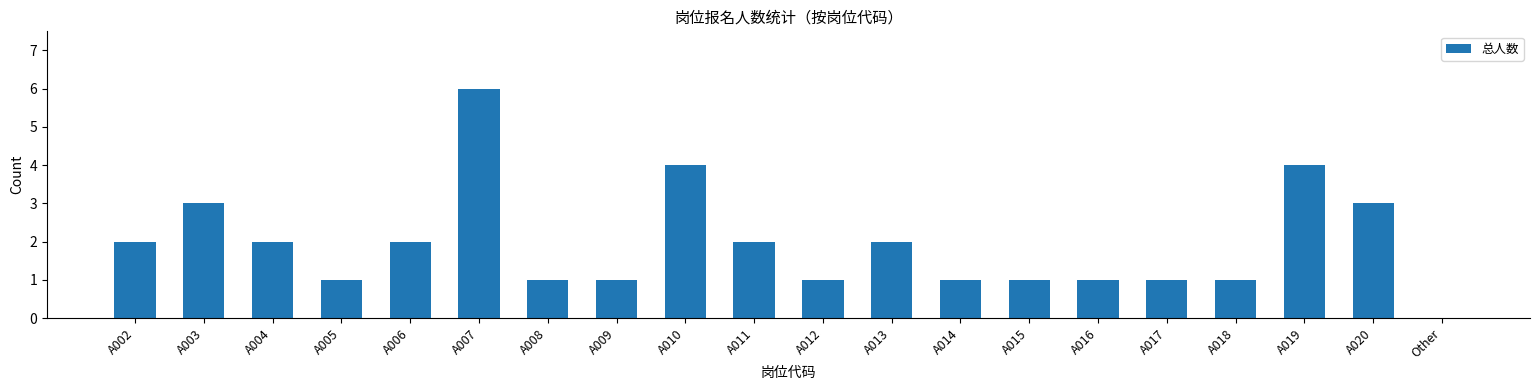

What is the sum of the values at A005 and A013?

3